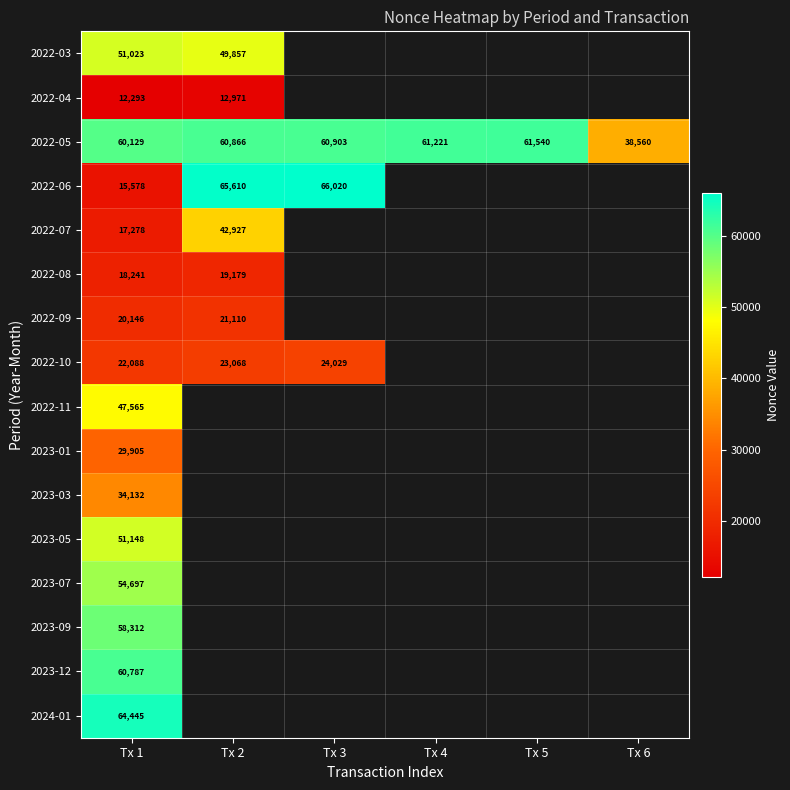

What is the difference between the 2022-04 values at Tx 2 and Tx 1?

678